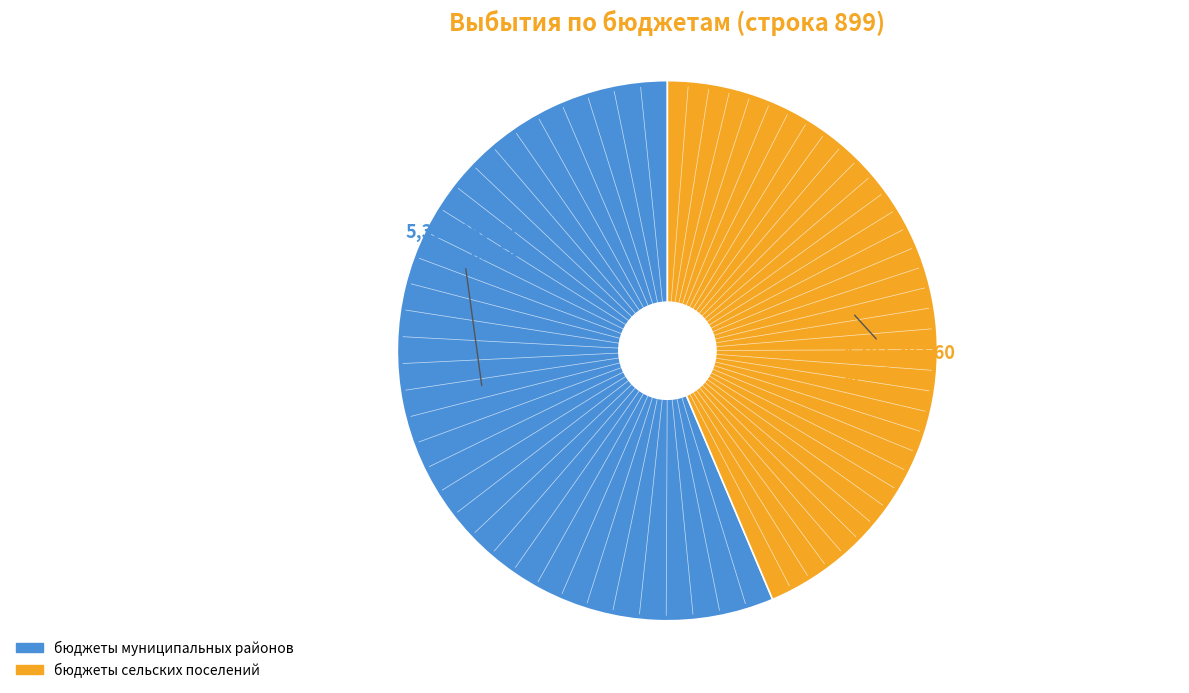

Rank the categories by value from highest to lowest.

бюджеты муниципальных районов, бюджеты сельских поселений